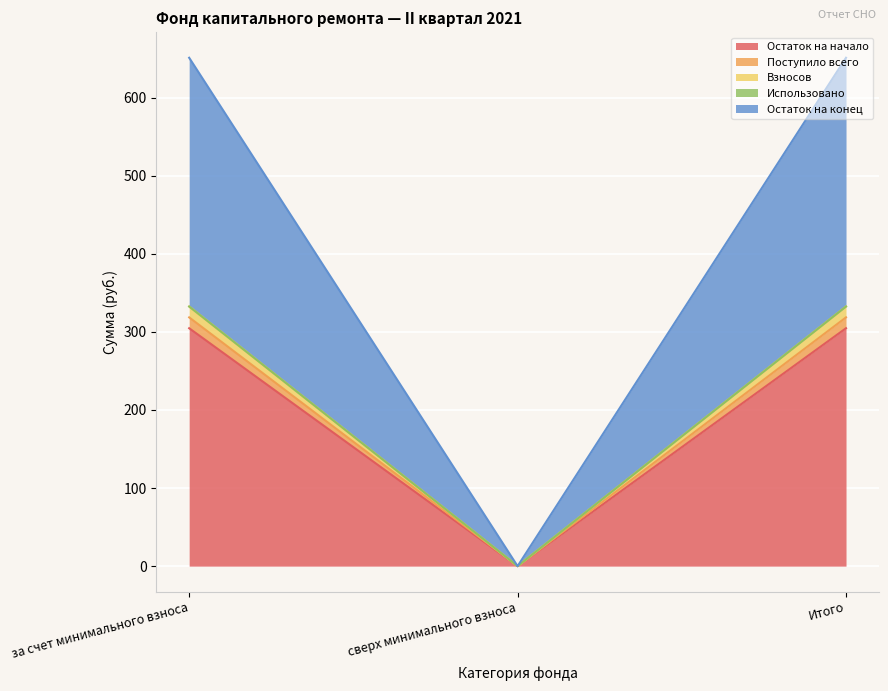

Does the chart display data point markers on the line(s)?

No